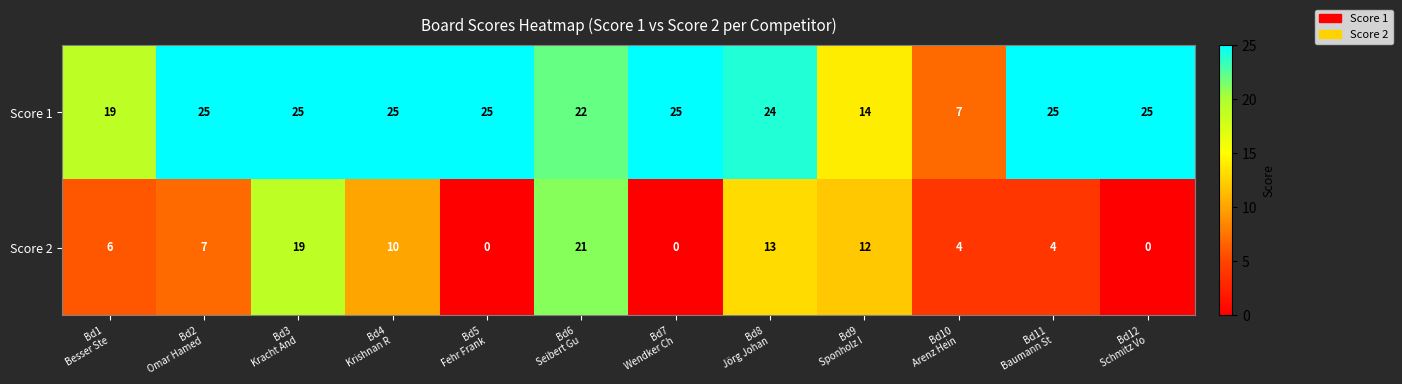

What is the average value of the Score 1 series?

22